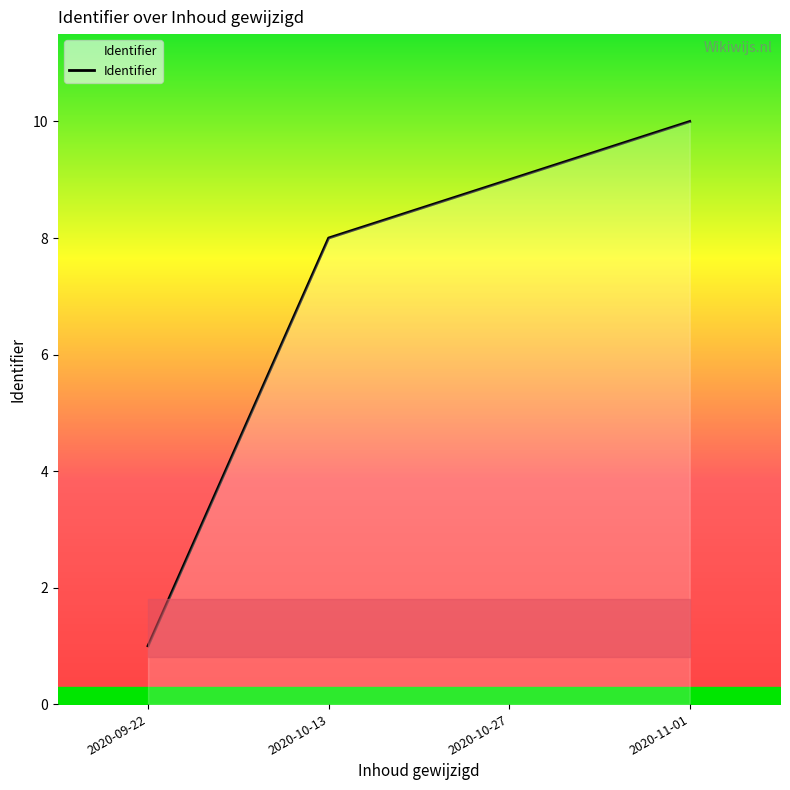

Does the chart have visible grid lines?

No